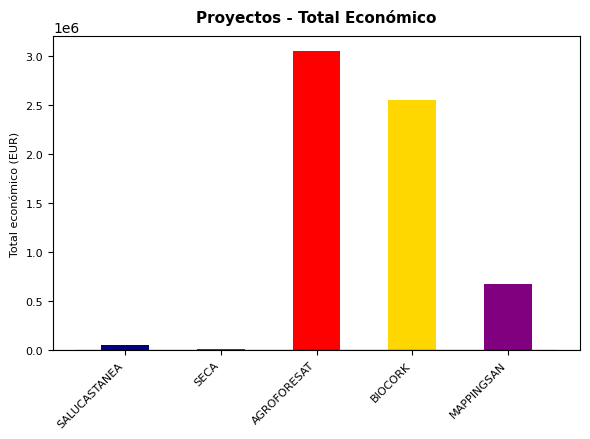

What is the change in value from AGROFORESAT to BIOCORK?

-505290